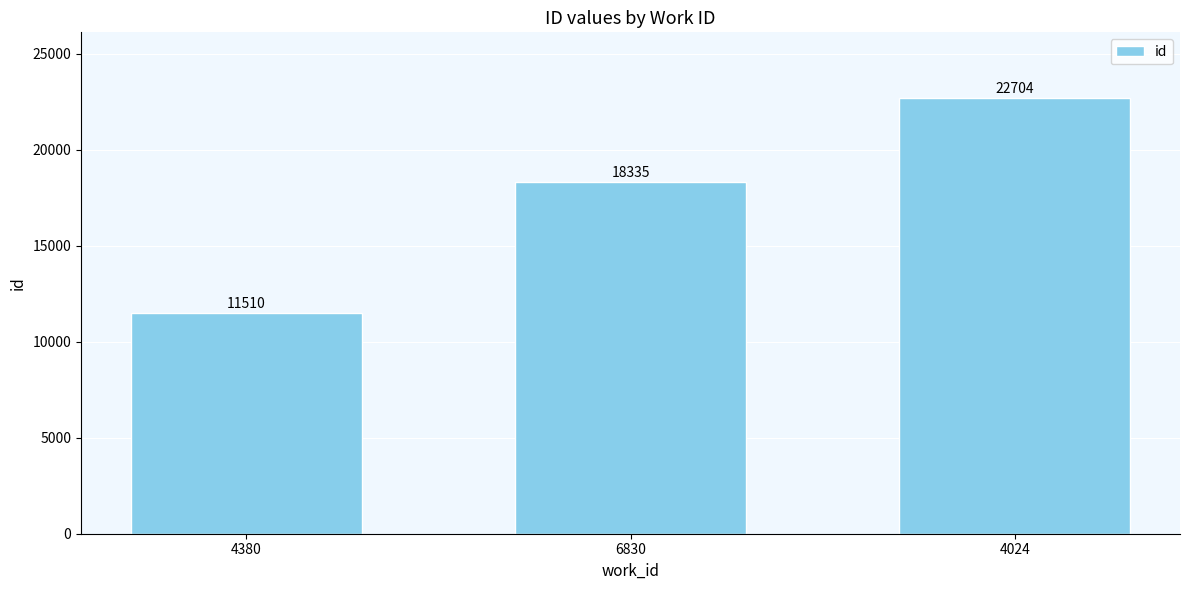

What is the sum of the values at 4024 and 4380?

34214